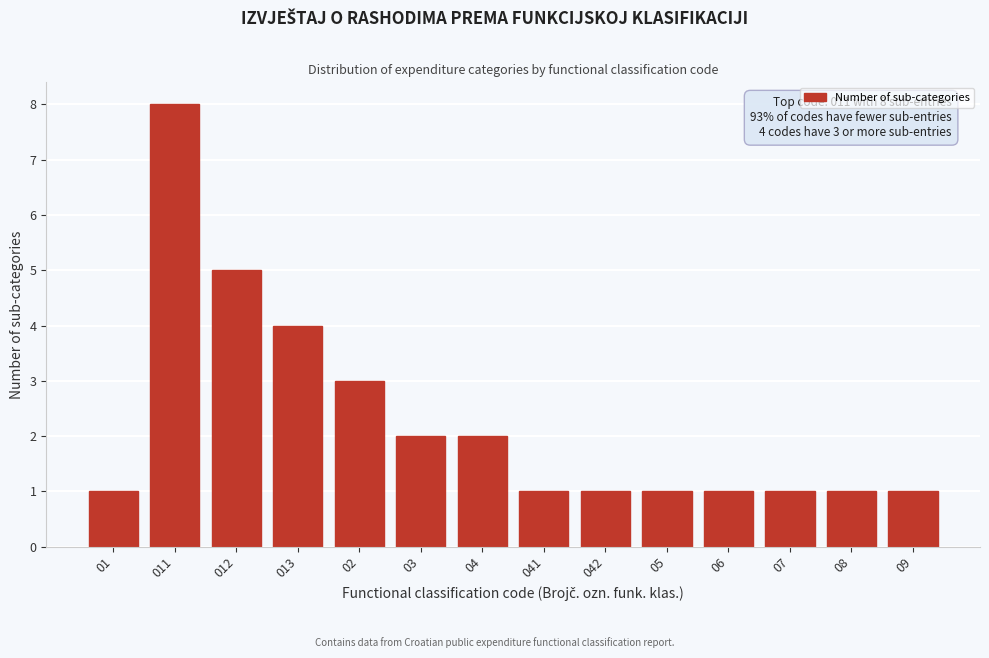

Reading left to right, extract all data points from this chart.

1	8	5	4	3	2	2	1	1	1	1	1	1	1